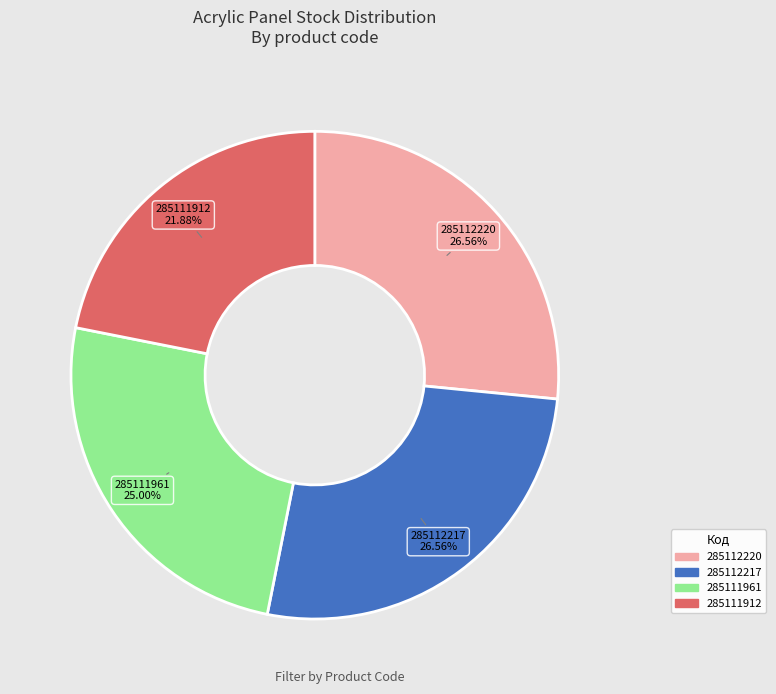

Combined, do 285112220 and 285112217 account for over 50%?

Yes